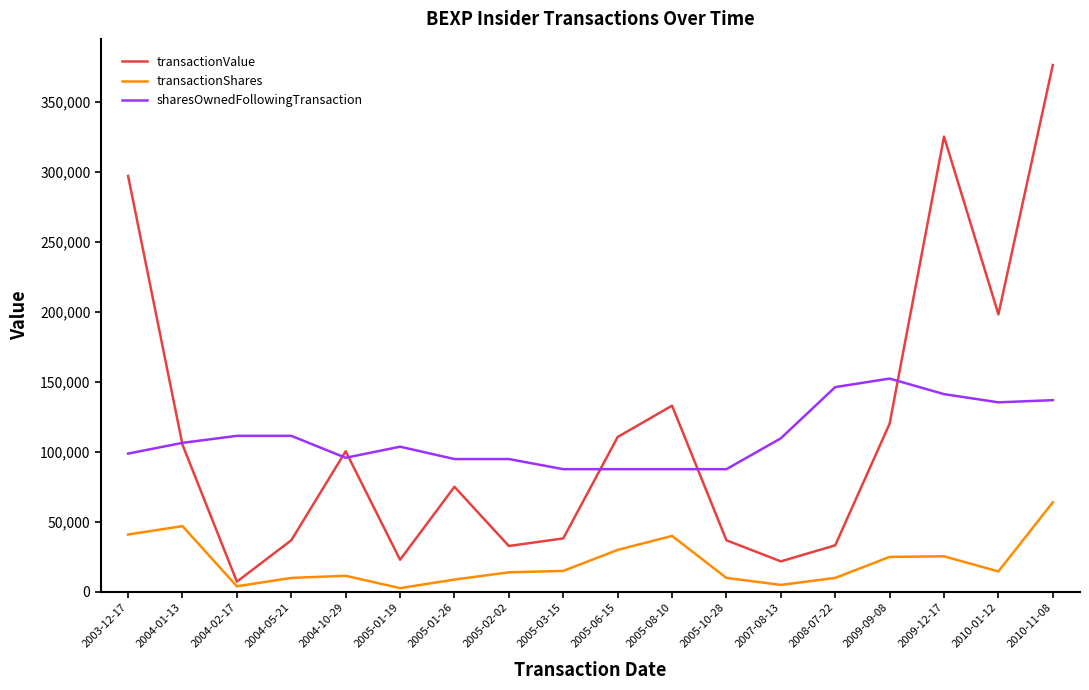

How many interior local peaks does the transactionValue series have?

4